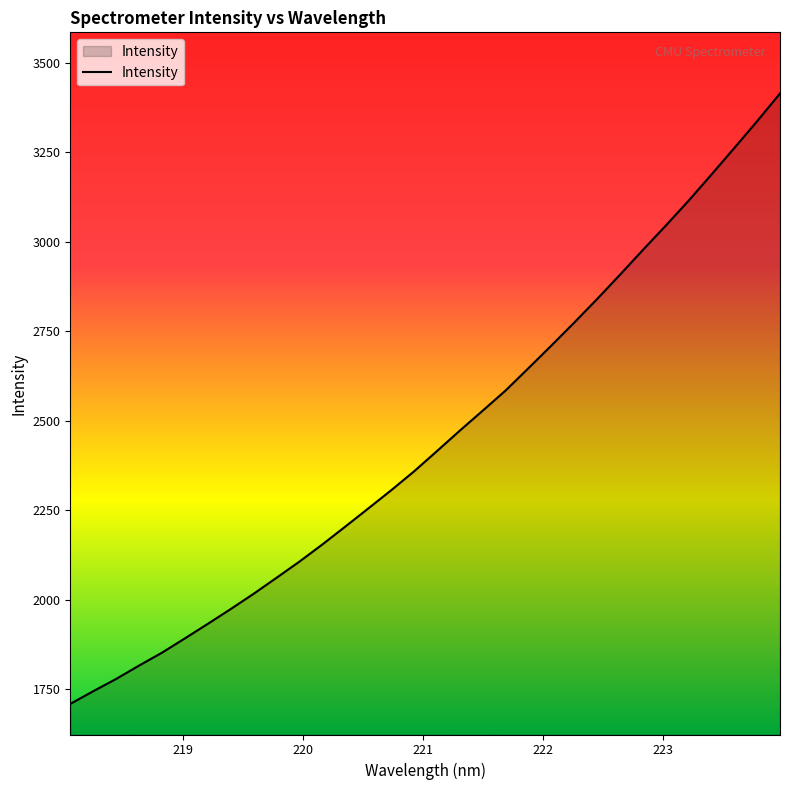

What is the difference between the maximum and minimum values?

1704.9